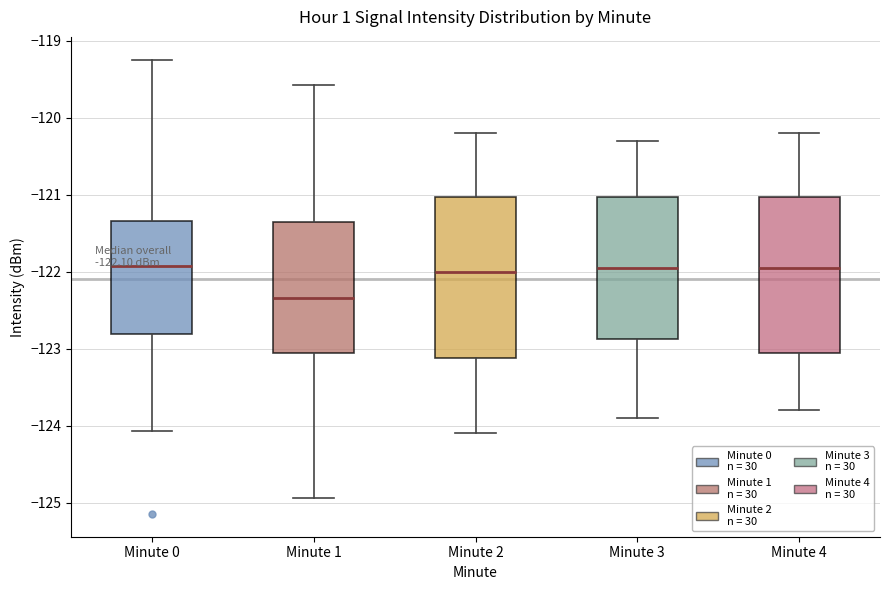

Which box's median line is the lowest?

Minute 1